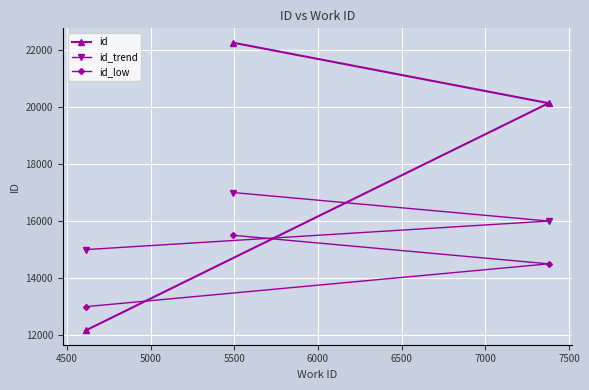

Reading right to left, list all the values displayed in this chart.

id: 20133	22252	12169
id_trend: 16000	17000	15000
id_low: 14500	15500	13000